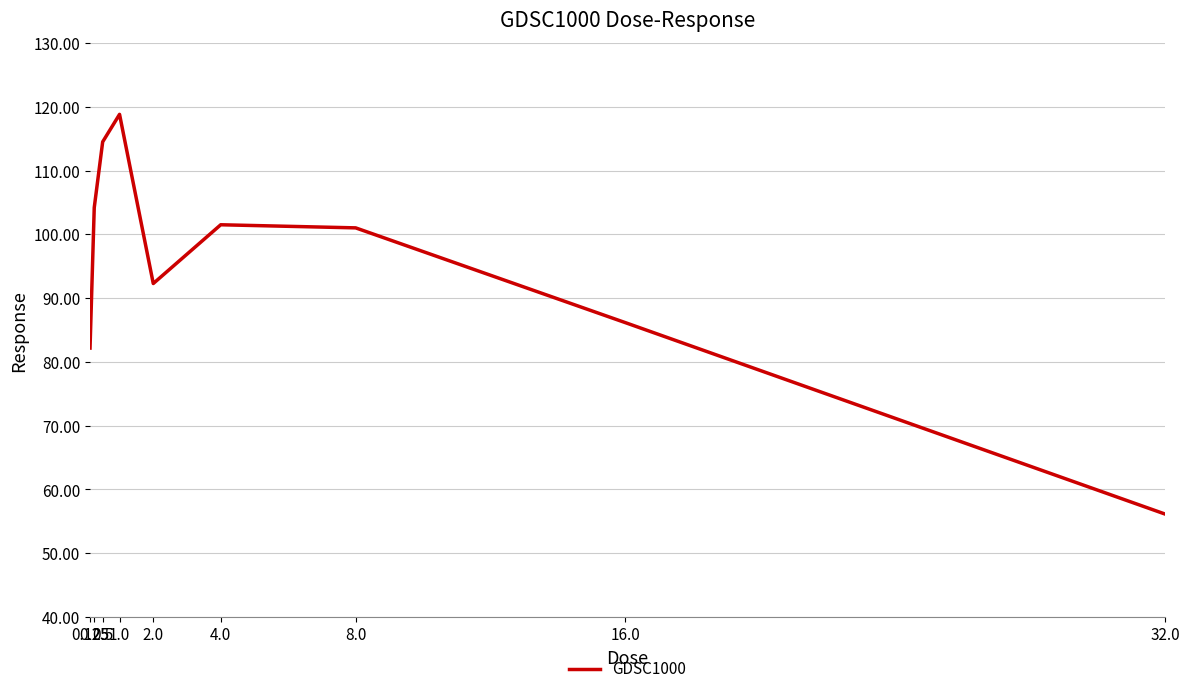

What is the difference between the maximum and minimum values?

62.7